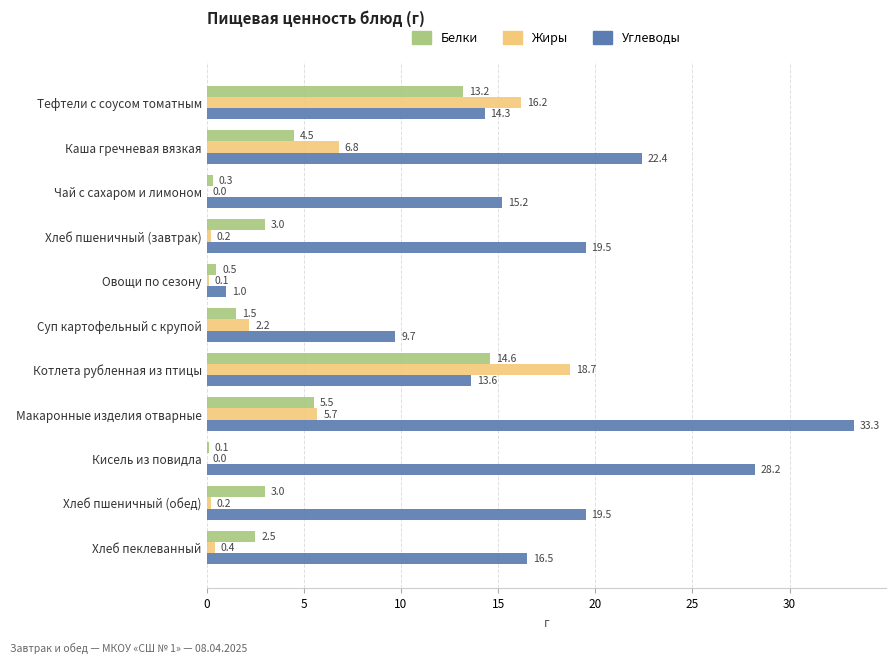

The Белки series shows 7.4 at Каша гречневая вязкая. True or false?

False